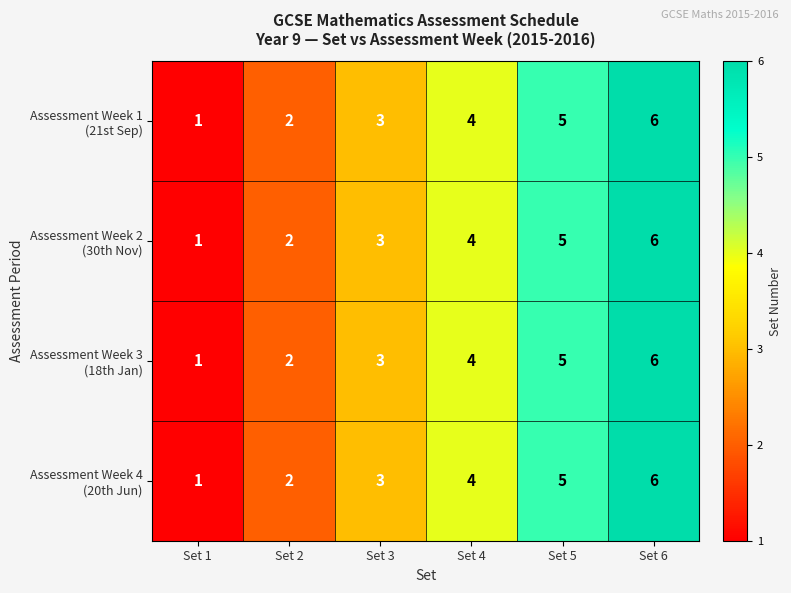

At which category is the sum across all series the highest?

Set 6